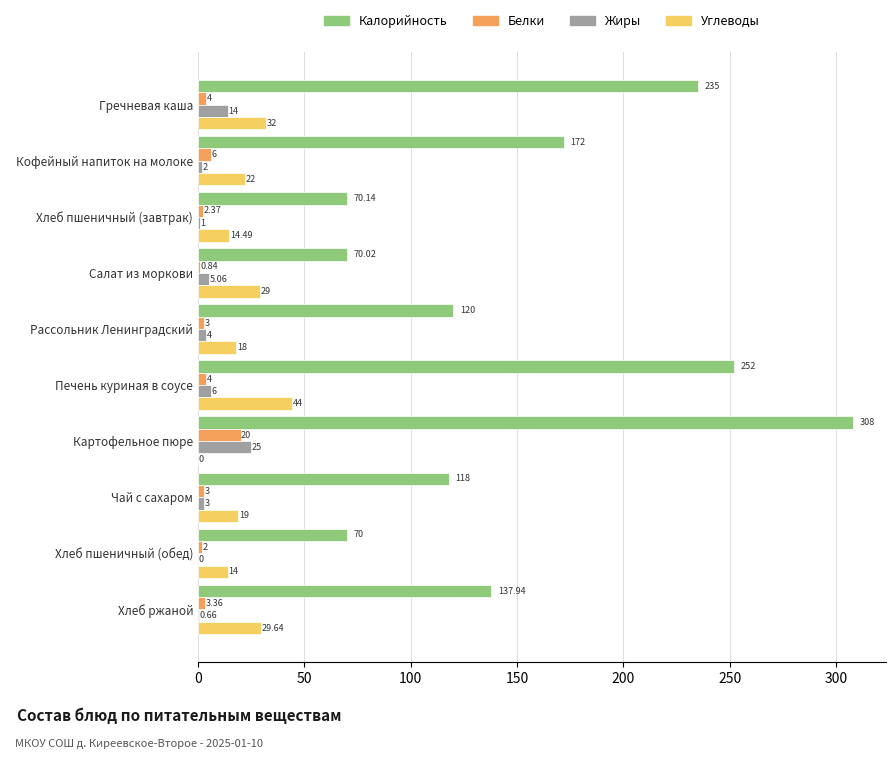

What are all the series names shown in the legend?

Калорийность, Белки, Жиры, Углеводы